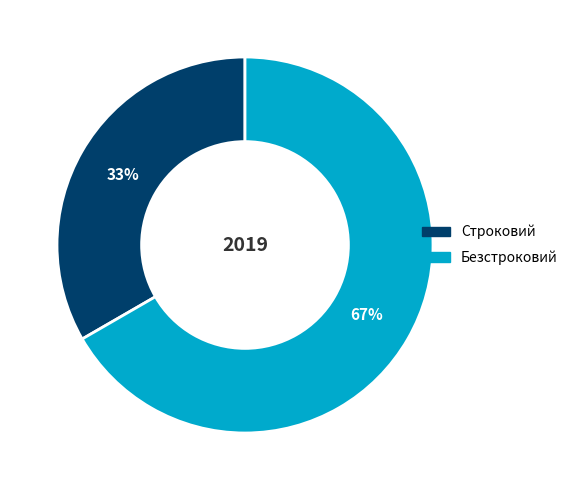

Combined, do Безстроковий and Строковий account for over 50%?

Yes